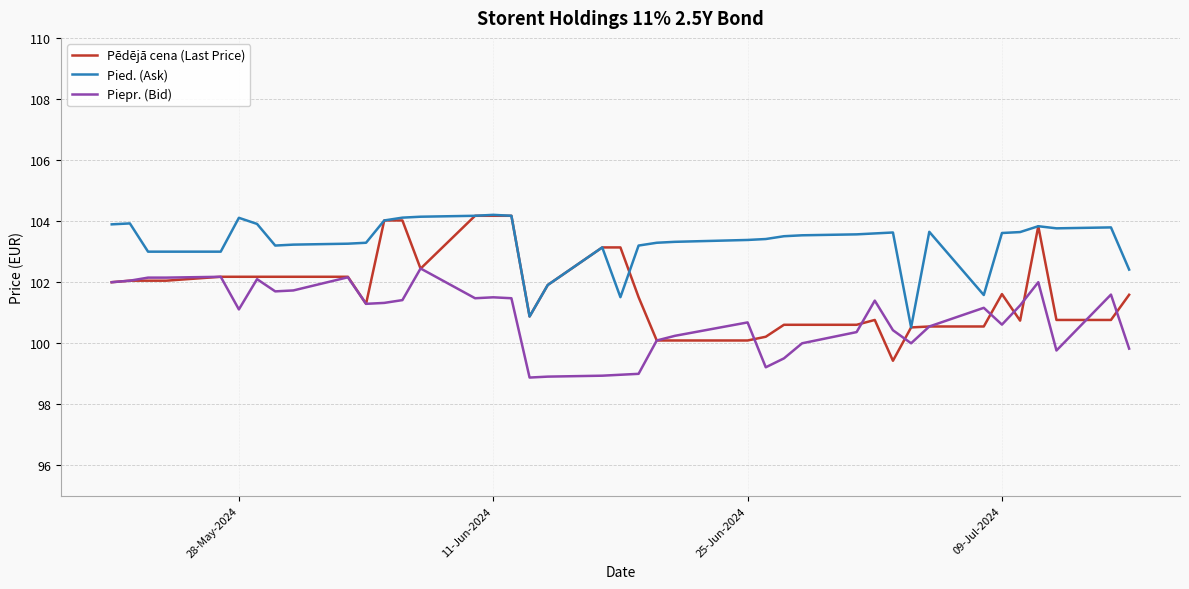

How many lines are shown in the chart?

3